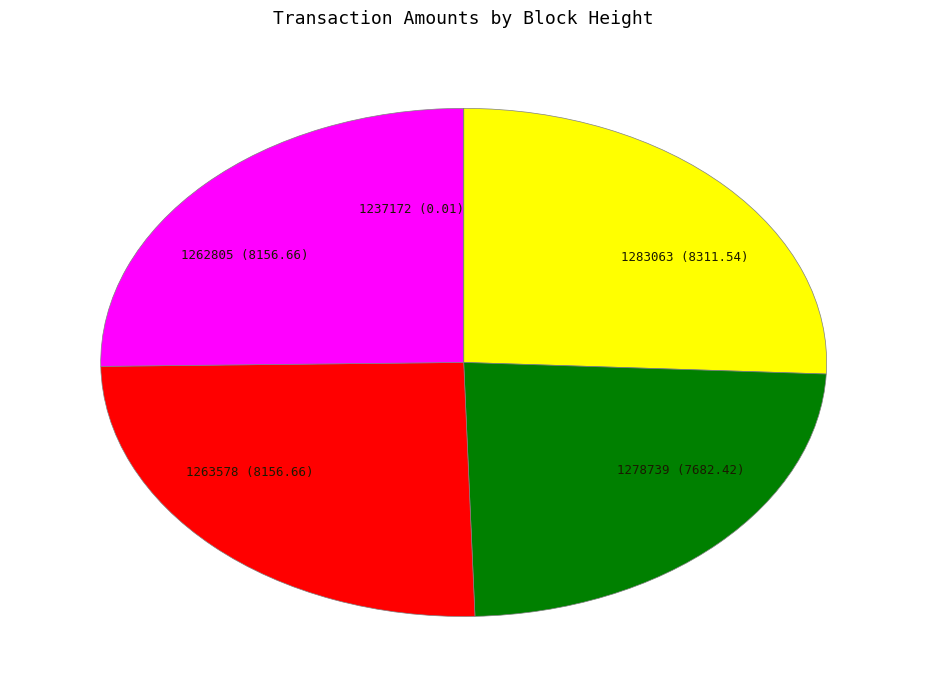

What is the ratio of the value at 1283063 (8311.54) to the value at 1263578 (8156.66)?

1.0